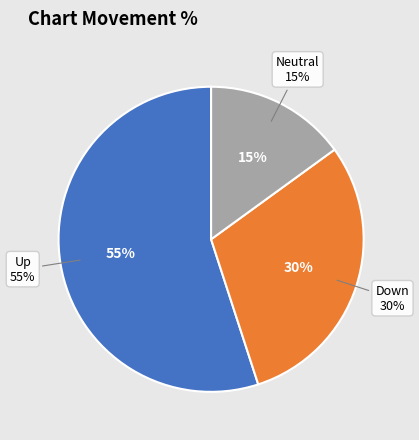

Is - the majority of the pie?

No